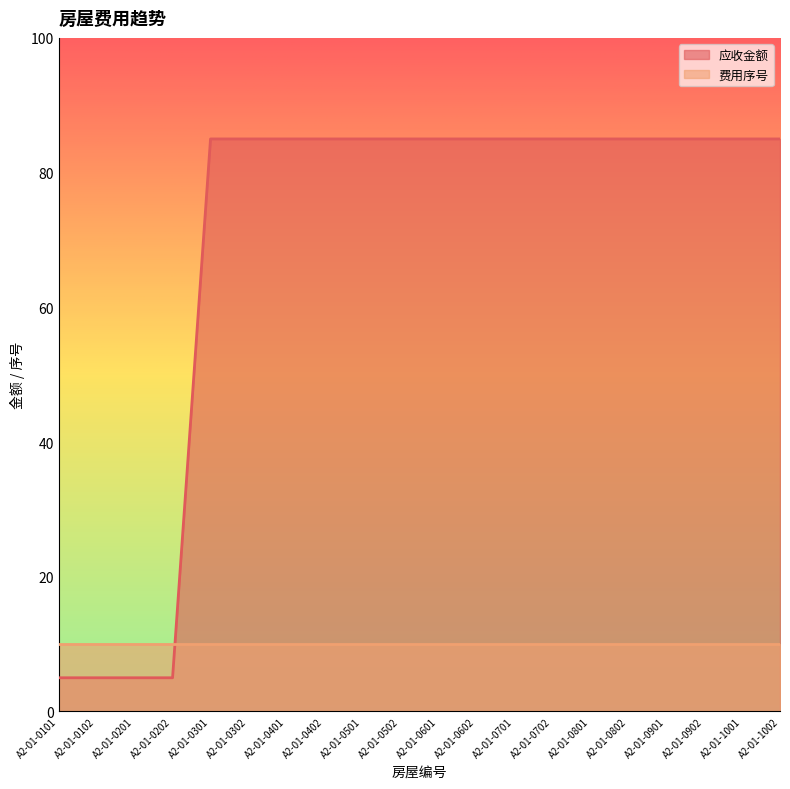

List the labels in order of value, largest first.

A2-01-0301, A2-01-0302, A2-01-0401, A2-01-0402, A2-01-0501, A2-01-0502, A2-01-0601, A2-01-0602, A2-01-0701, A2-01-0702, A2-01-0801, A2-01-0802, A2-01-0901, A2-01-0902, A2-01-1001, A2-01-1002, A2-01-0101, A2-01-0102, A2-01-0201, A2-01-0202